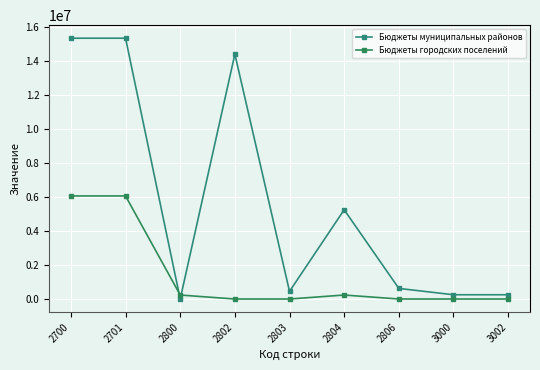

How many times do Бюджеты городских поселений and Бюджеты муниципальных районов cross each other?

2